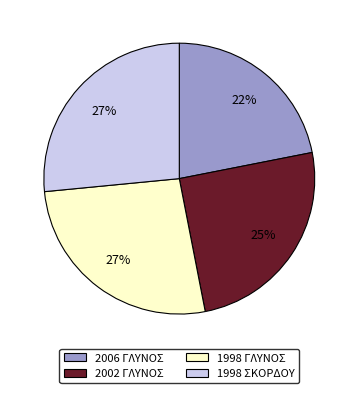

To the nearest percent, what is the difference between the 2002 ΓΛΥΝΟΣ and 1998 ΣΚΟΡΔΟΥ slice percentages?

2%